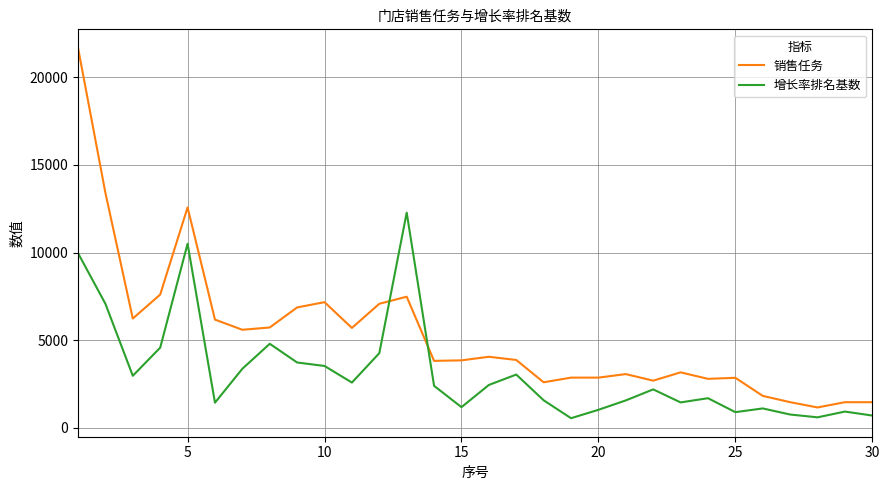

True or false: 增长率排名基数 and 销售任务 intersect in this chart.

True